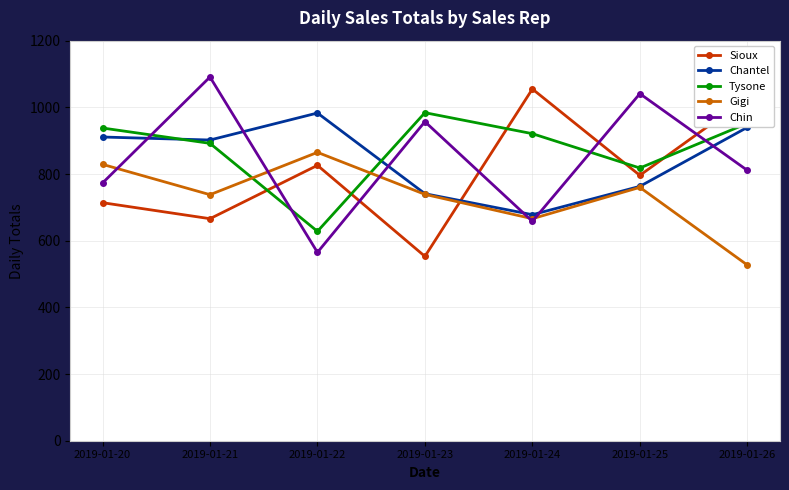

List the labels in order of Chin value, largest first.

2019-01-21, 2019-01-25, 2019-01-23, 2019-01-26, 2019-01-20, 2019-01-24, 2019-01-22